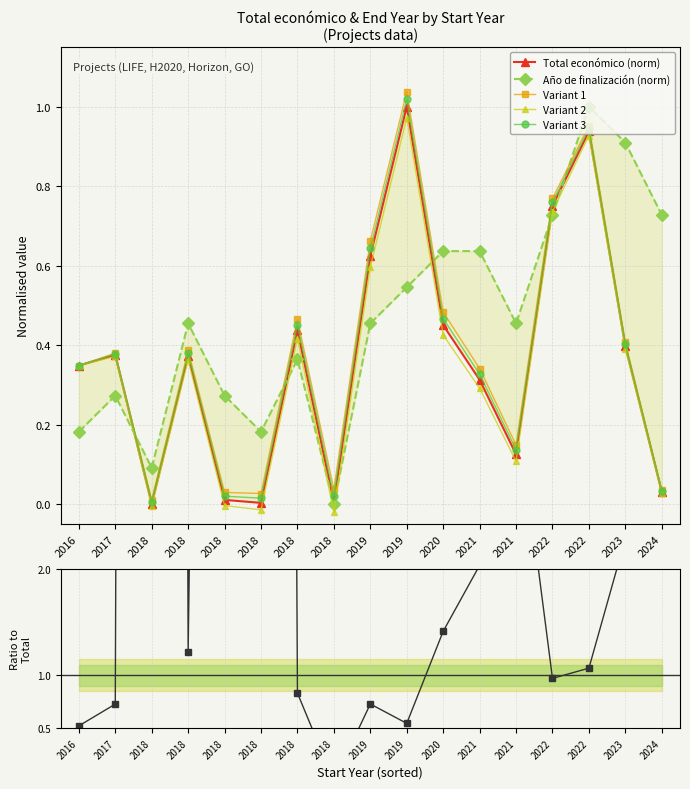

True or false: Variant 3 has more than 1 points higher than both neighbors.

True